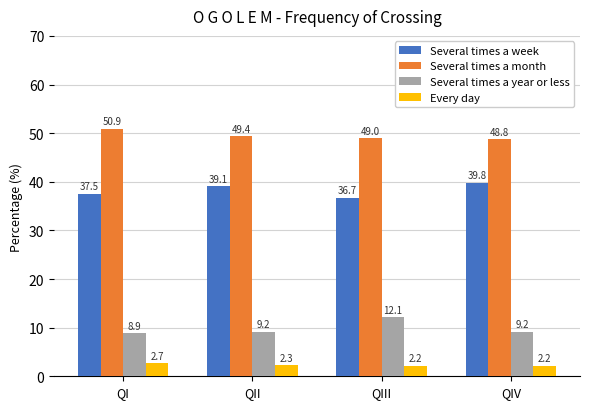

Is it true that Several times a month equals 26.8 at QIII?

False